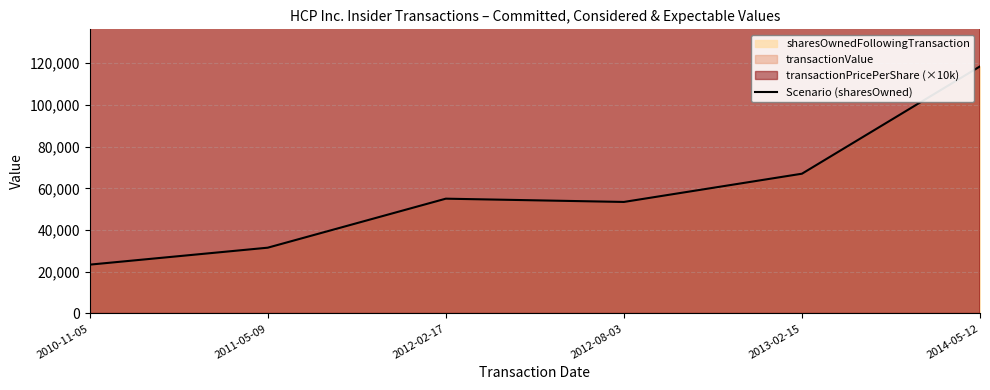

Rank the categories by value from highest to lowest.

2014-05-12, 2013-02-15, 2012-02-17, 2012-08-03, 2011-05-09, 2010-11-05